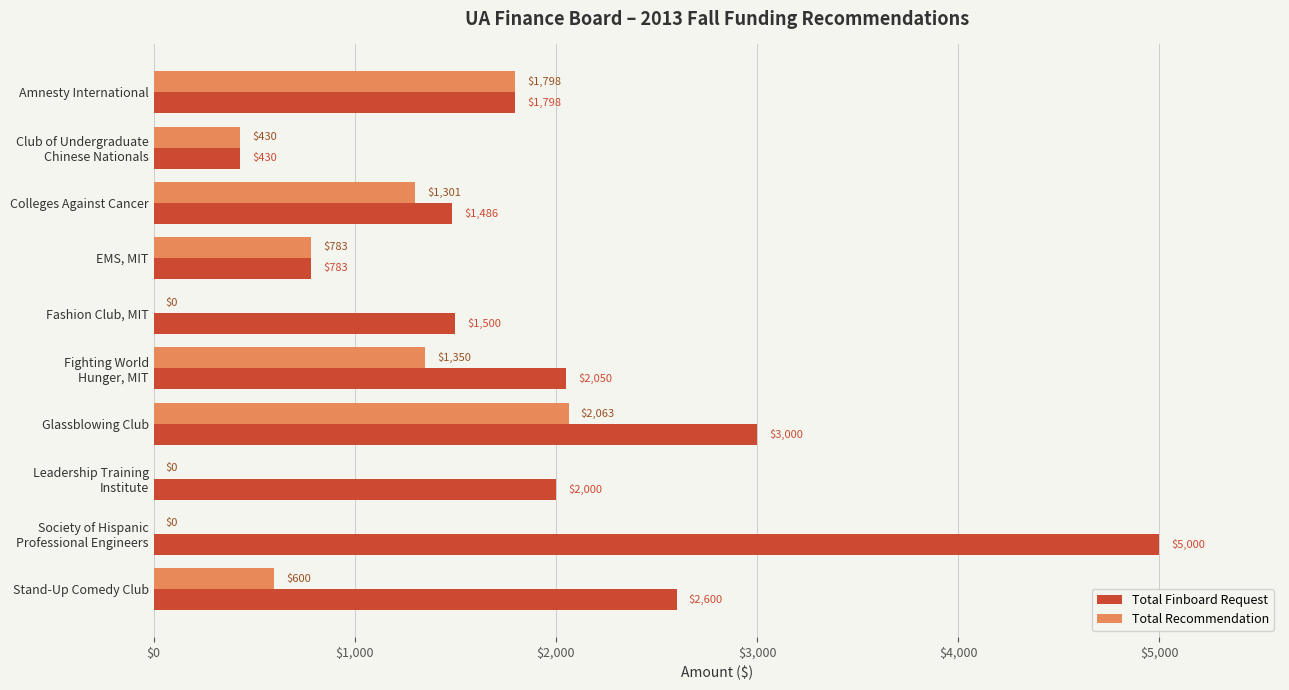

Which series changed the most between Glassblowing Club and Stand-Up Comedy Club?

Total Recommendation